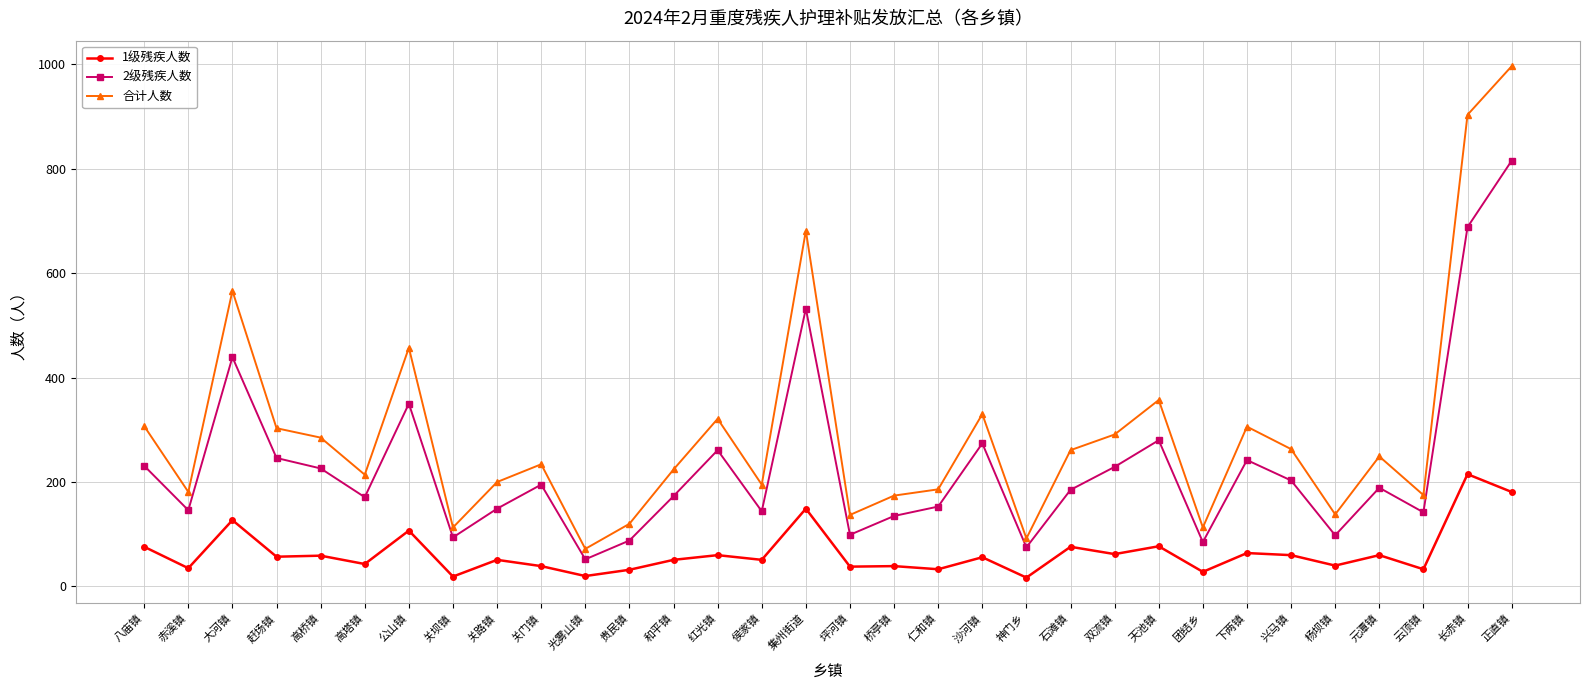

At which category is the sum across all series the highest?

正直镇